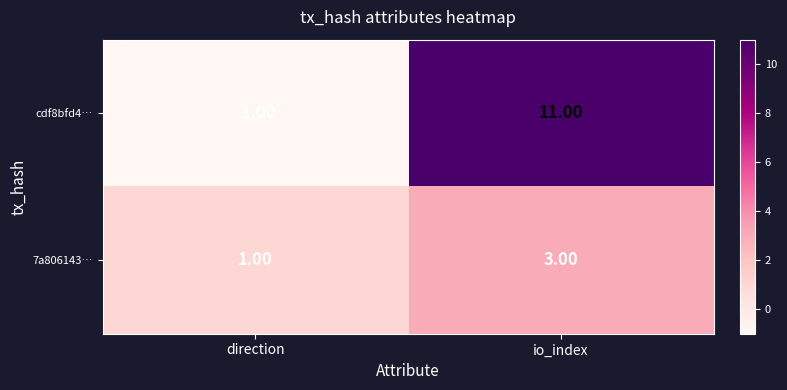

How many data points does each series have?

2